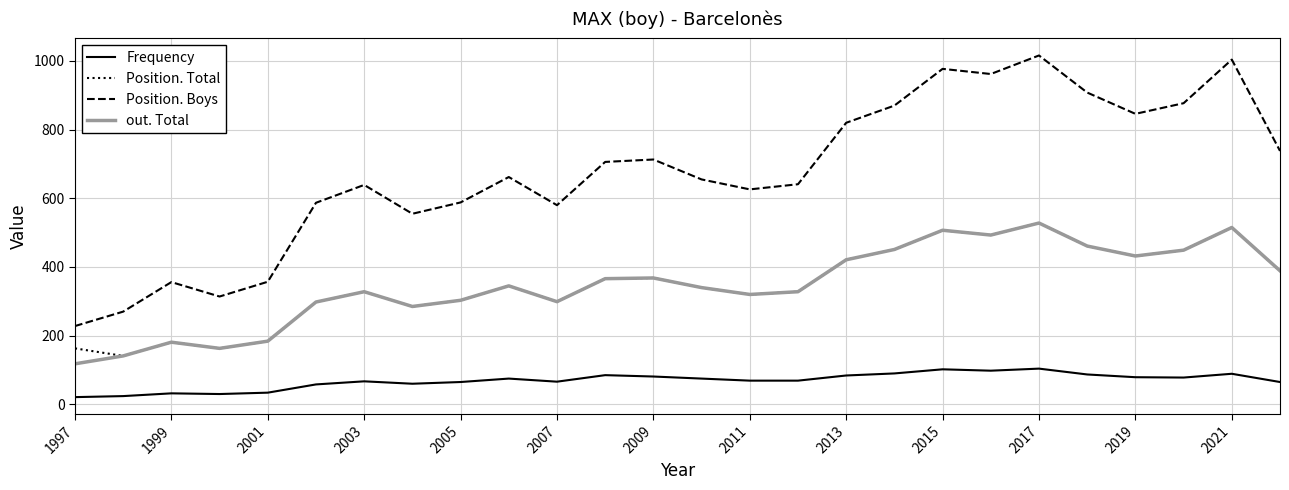

Which series has the largest total across all categories?

Position. Boys